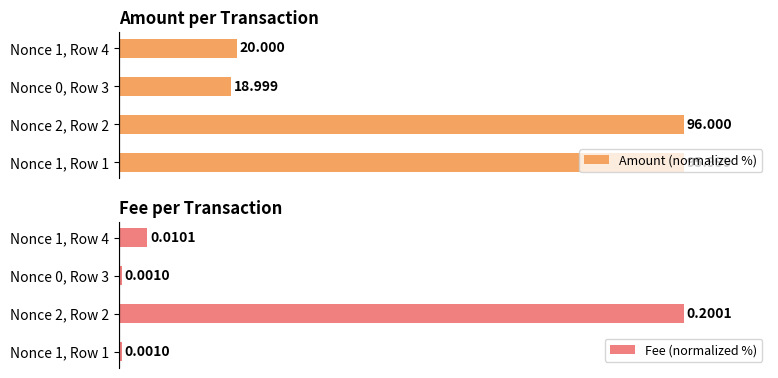

Reading right to left, extract all data points from this chart.

Amount (normalized %): 20.8	19.8	100.0	100.0
Fee (normalized %): 5.0	0.5	100.0	0.5